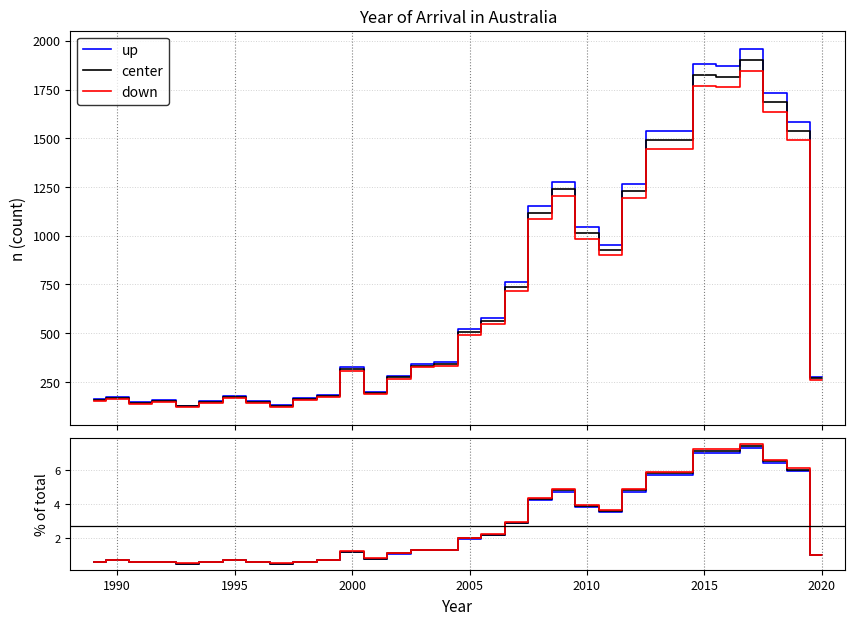

The down series shows 1.2 at 2005. True or false?

False